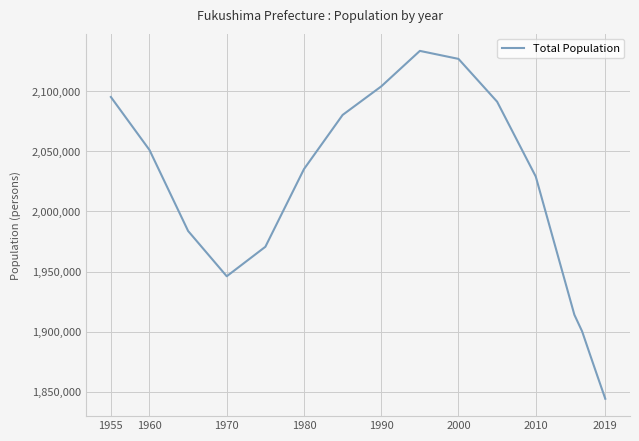

What is the difference between the maximum and minimum values?

289419